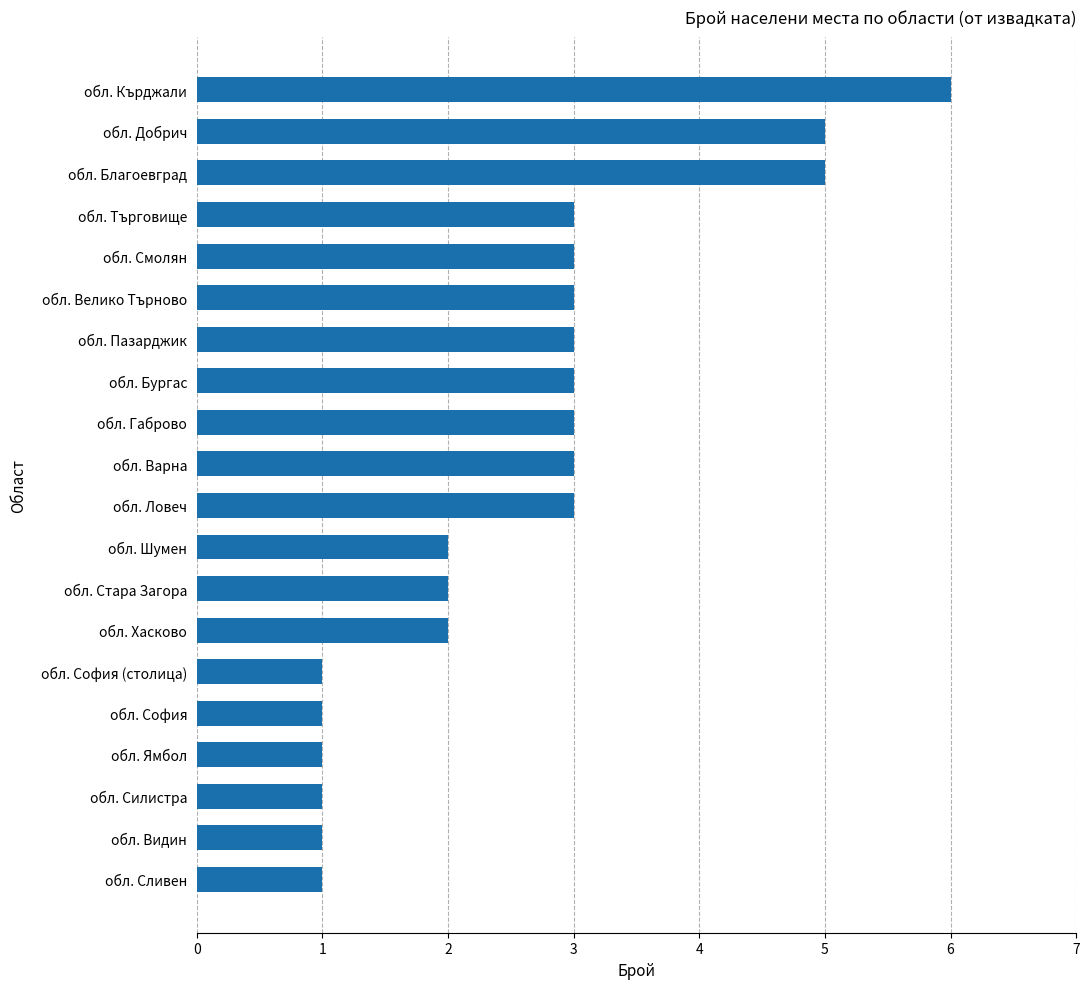

The value at обл. Габрово is 2. True or false?

False